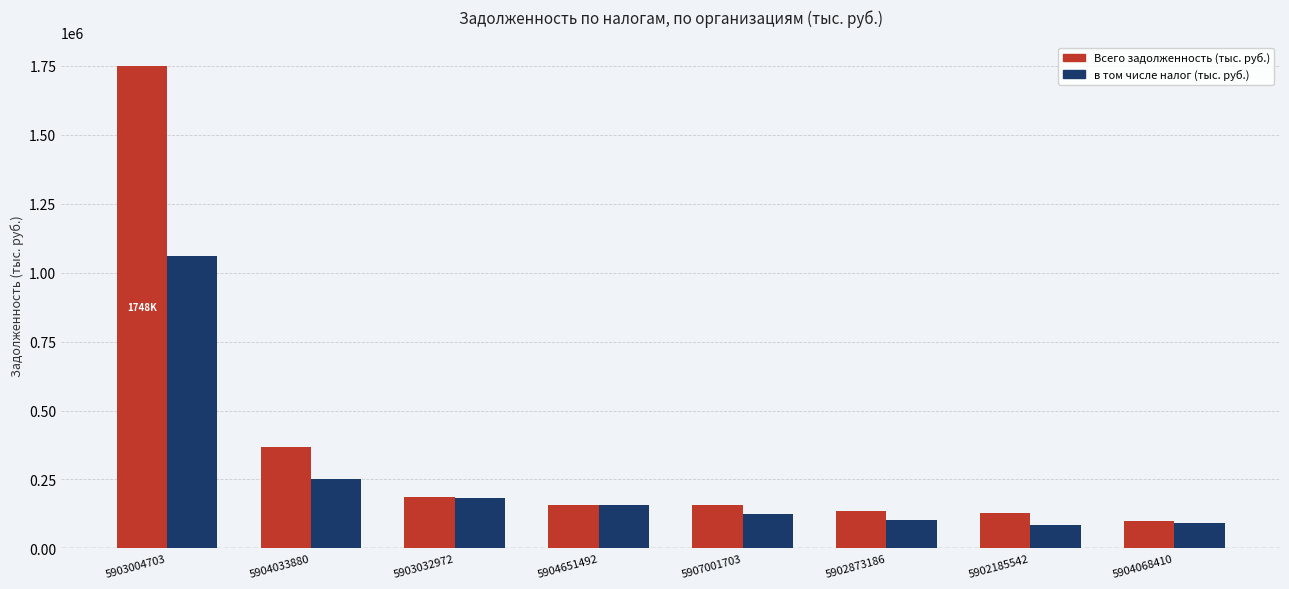

The value of в том числе налог (тыс. руб.) at 5903032972 is 247906.5. True or false?

False